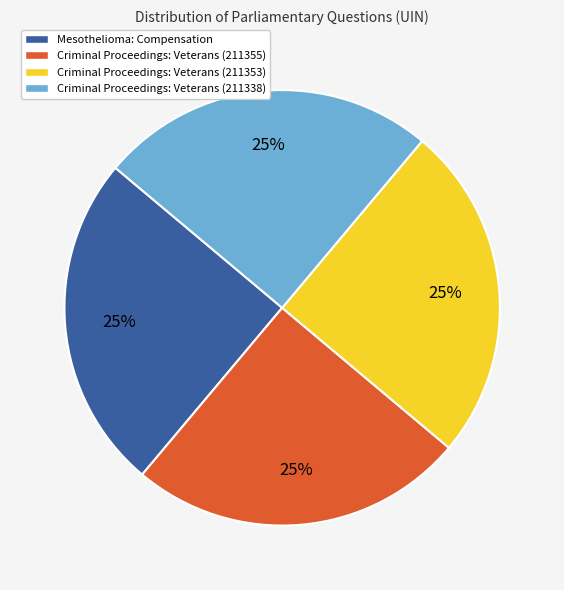

To the nearest percent, what is the average slice percentage?

25%